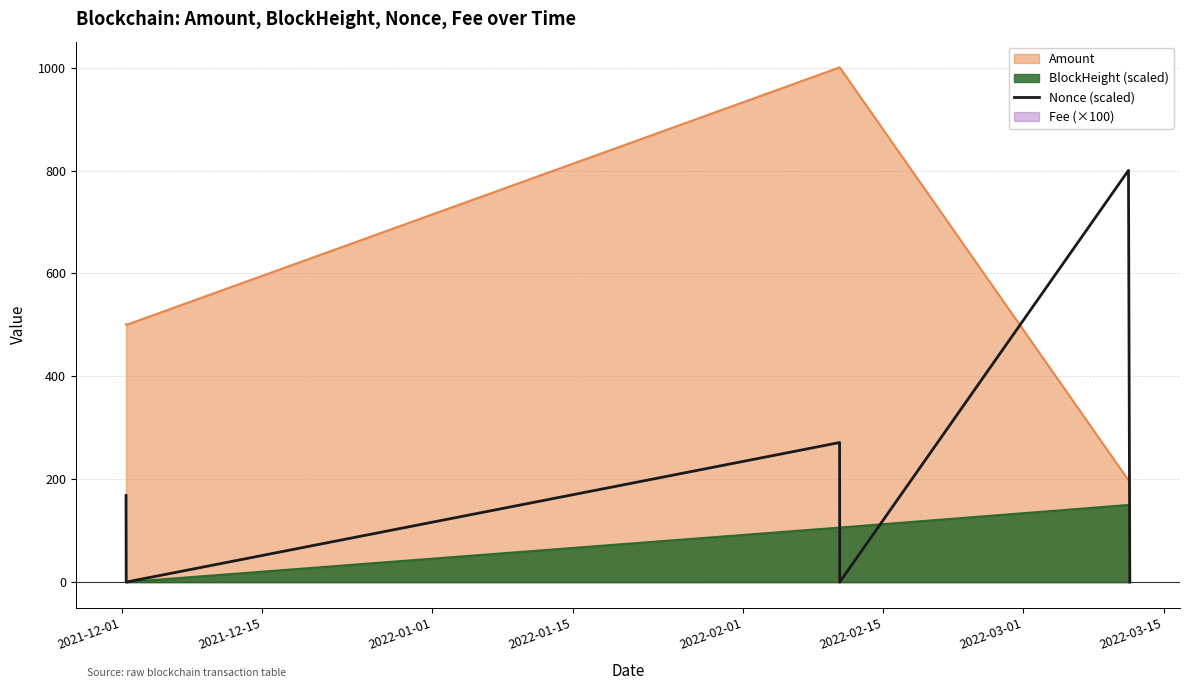

What is the average value?

206.7